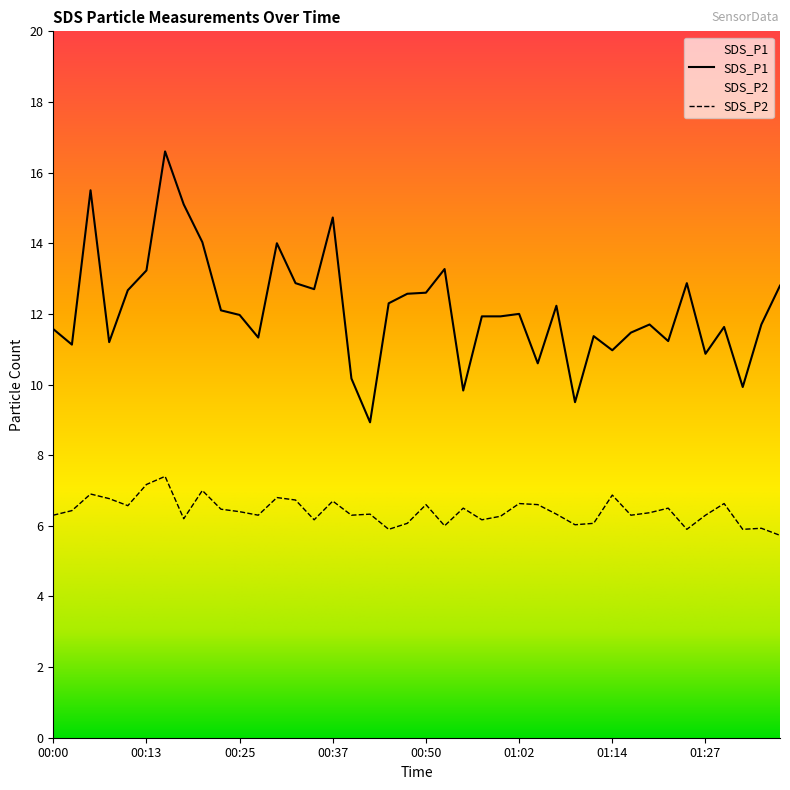

What is the smallest value displayed?

5.7